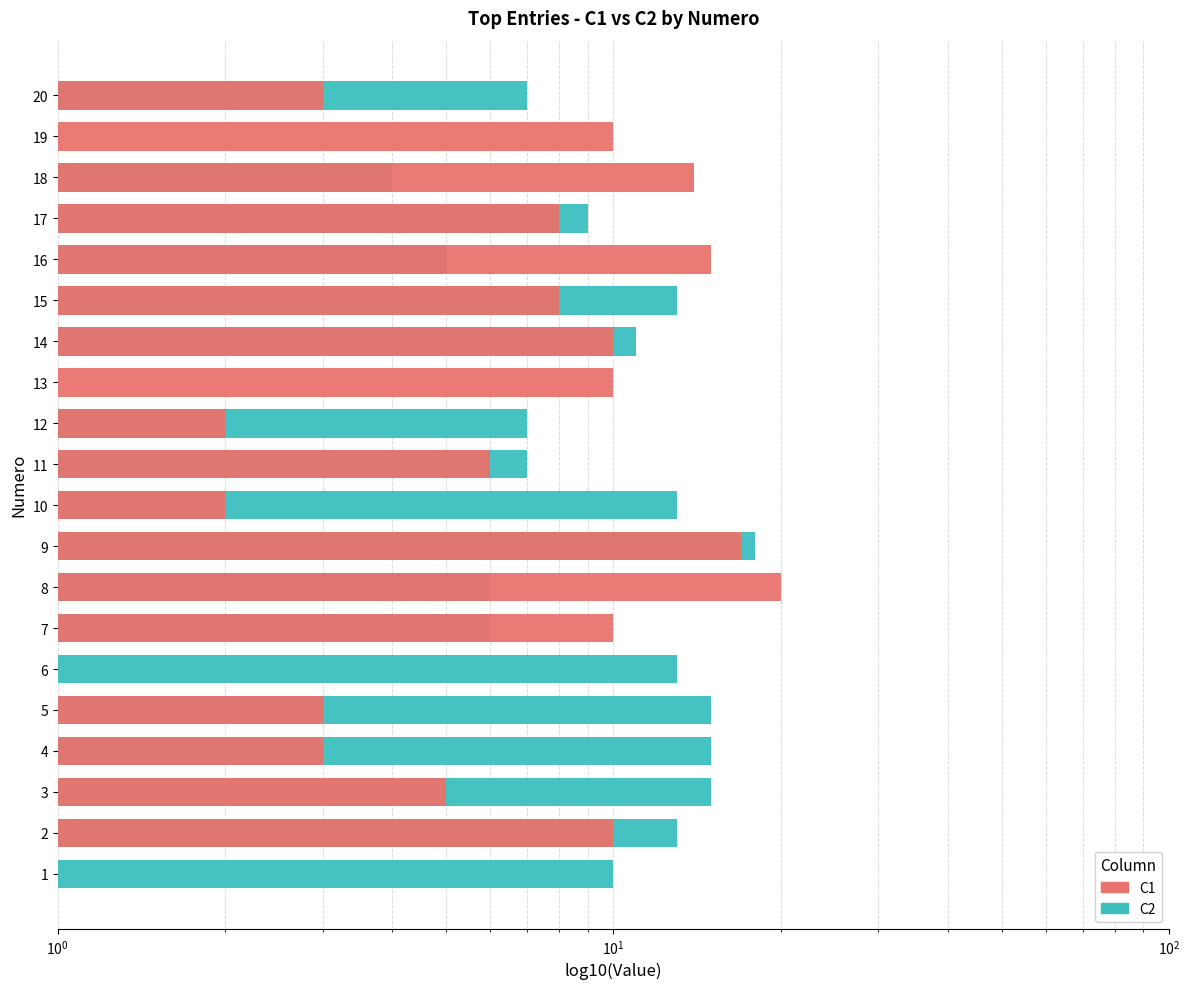

Rank the series at 10 from lowest to highest value.

C1, C2